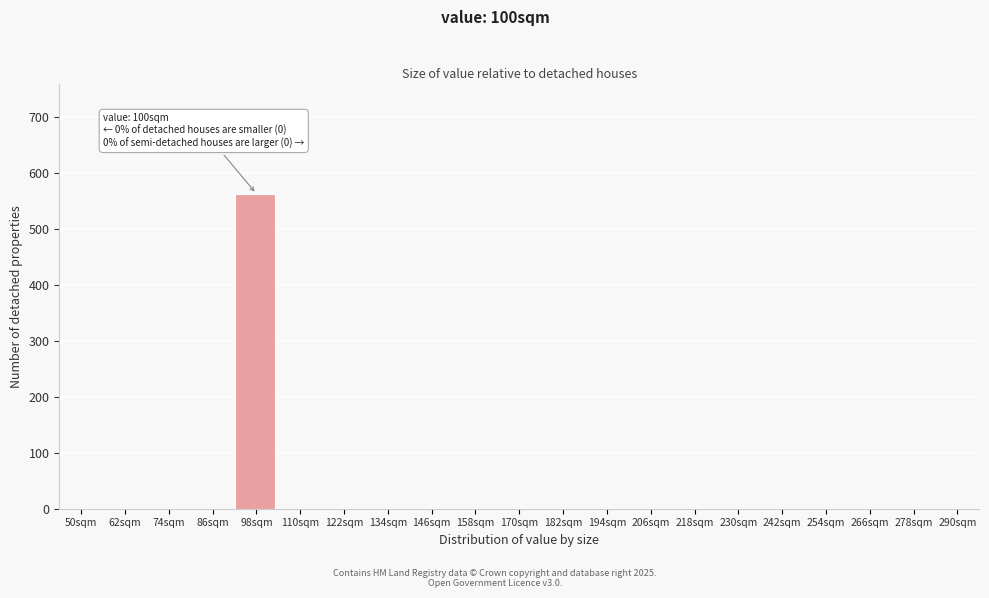

Reading left to right, transcribe all the data shown in this chart.

50sqm=0	62sqm=0	74sqm=0	86sqm=0	98sqm=563	110sqm=0	122sqm=0	134sqm=0	146sqm=0	158sqm=0	170sqm=0	182sqm=0	194sqm=0	206sqm=0	218sqm=0	230sqm=0	242sqm=0	254sqm=0	266sqm=0	278sqm=0	290sqm=0